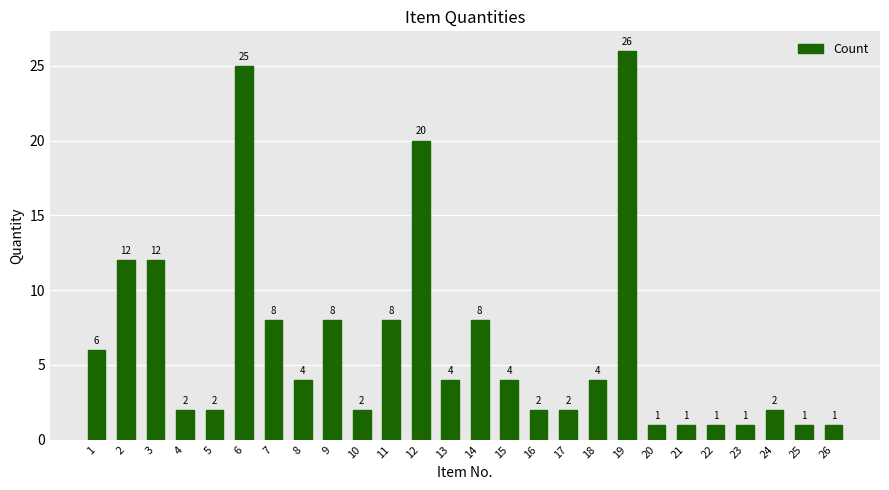

What is the greatest value displayed?

26